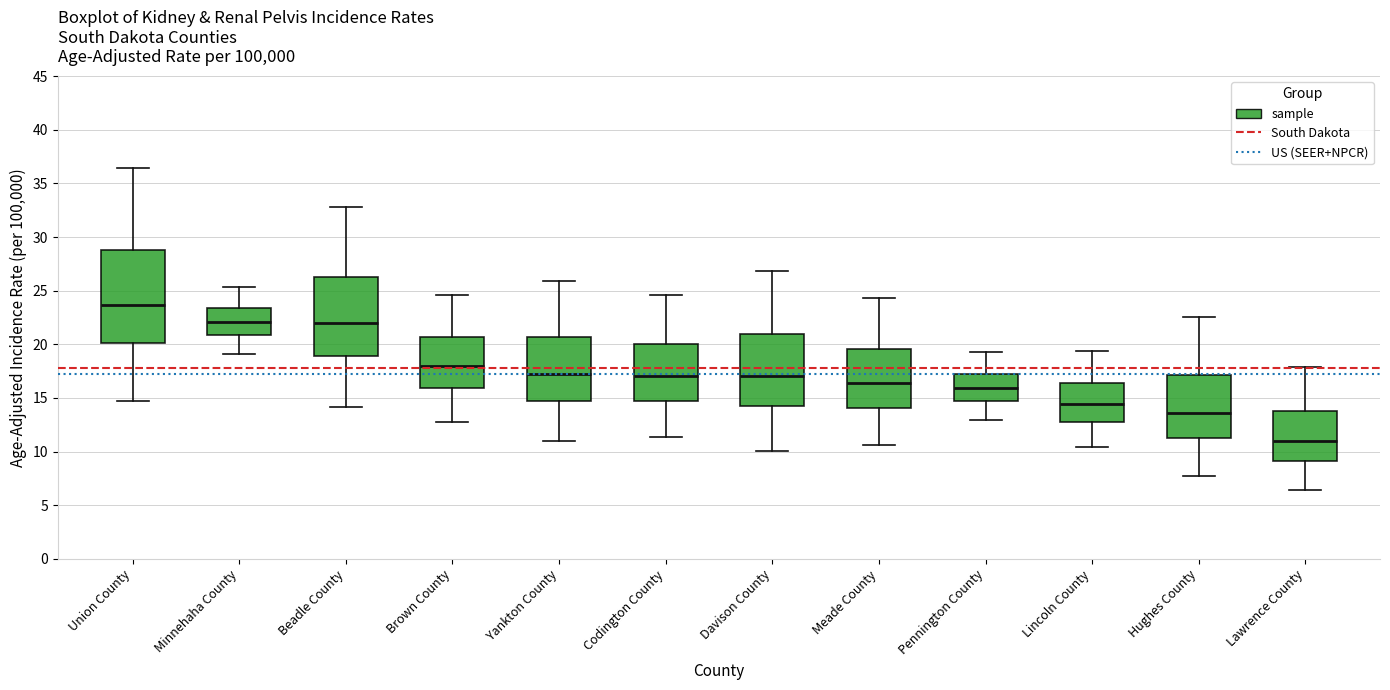

Reading left to right, read every box against the y-axis: the position of its median line, the range the box covers, and the ends of its whiskers. The values are not printed on the chart, so give them approximately, as read against the axis.

Union County: median 23.5, box 20.0 to 29.0, whiskers 14.5 to 36.5
Minnehaha County: median 22.0, box 21.0 to 23.5, whiskers 19.0 to 25.5
Beadle County: median 22.0, box 19.0 to 26.5, whiskers 14.0 to 33.0
Brown County: median 18.0, box 16.0 to 20.5, whiskers 13.0 to 24.5
Yankton County: median 17.0, box 14.5 to 20.5, whiskers 11.0 to 26.0
Codington County: median 17.0, box 15.0 to 20.0, whiskers 11.5 to 24.5
Davison County: median 17.0, box 14.0 to 21.0, whiskers 10.0 to 27.0
Meade County: median 16.5, box 14.0 to 19.5, whiskers 10.5 to 24.5
Pennington County: median 16.0, box 14.5 to 17.5, whiskers 13.0 to 19.5
Lincoln County: median 14.5, box 13.0 to 16.5, whiskers 10.5 to 19.5
Hughes County: median 13.5, box 11.0 to 17.0, whiskers 7.5 to 22.5
Lawrence County: median 11.0, box 9.0 to 14.0, whiskers 6.5 to 18.0